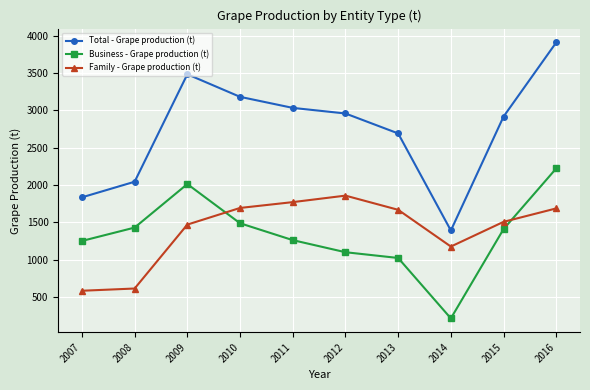

What is the spread (max minus min) of values at 2012?

1858